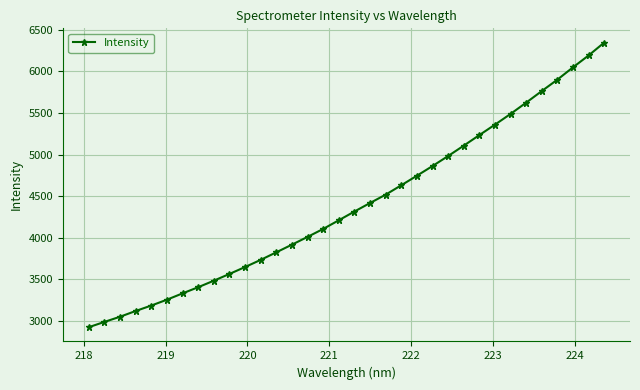

What is the smallest value displayed?

2922.2